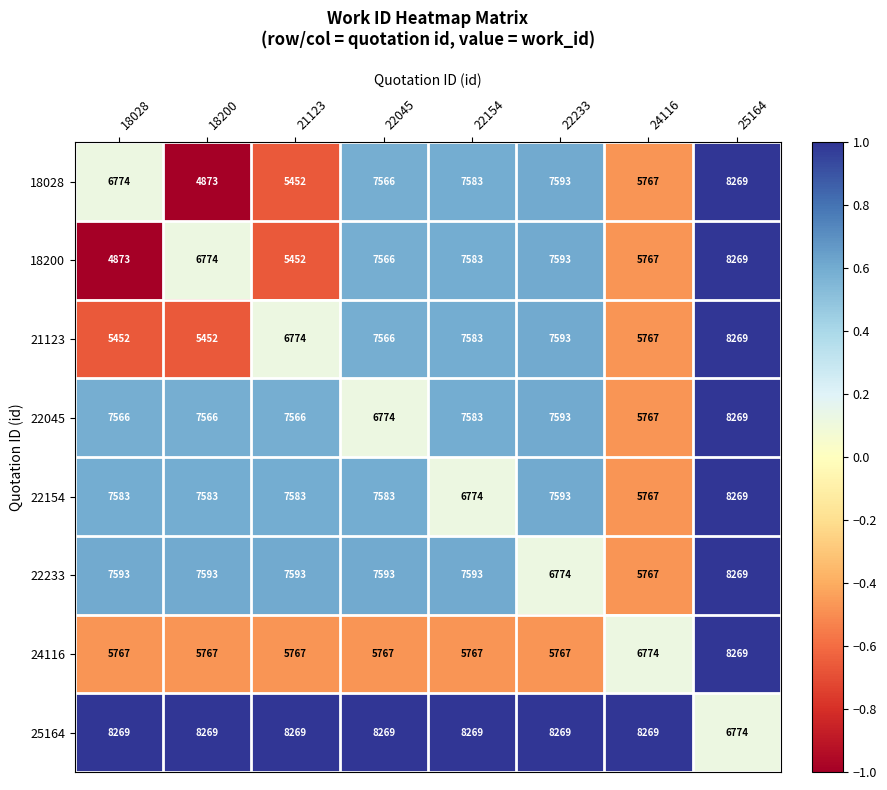

How many series are shown in this chart?

8